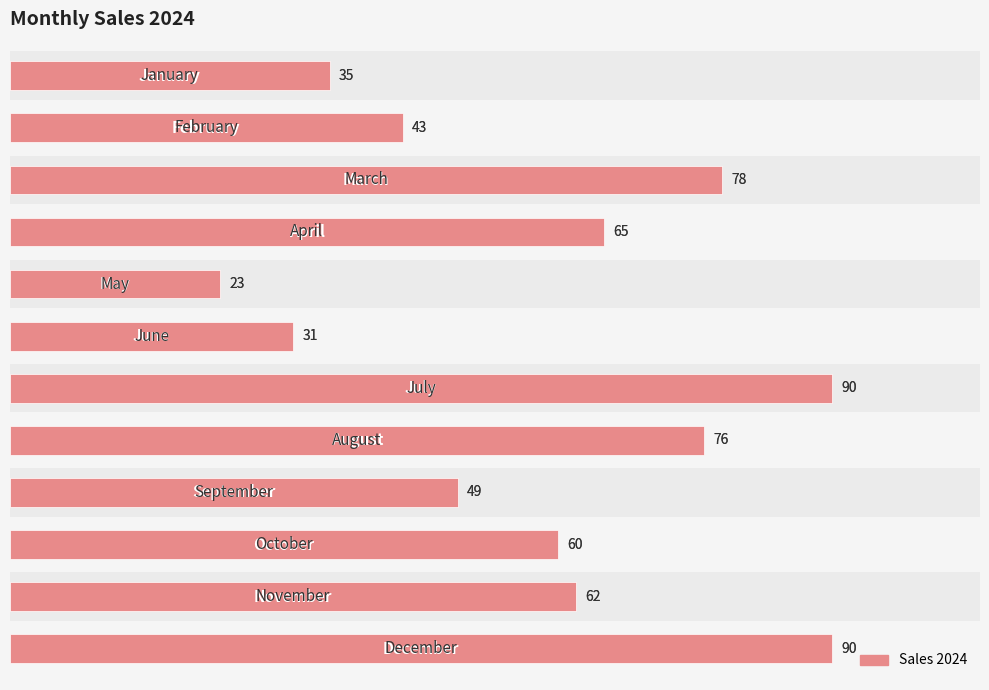

Reading left to right, what are all the values shown in this chart?

0=35	1=43	2=78	3=65	4=23	5=31	6=90	7=76	8=49	9=60	10=62	11=90